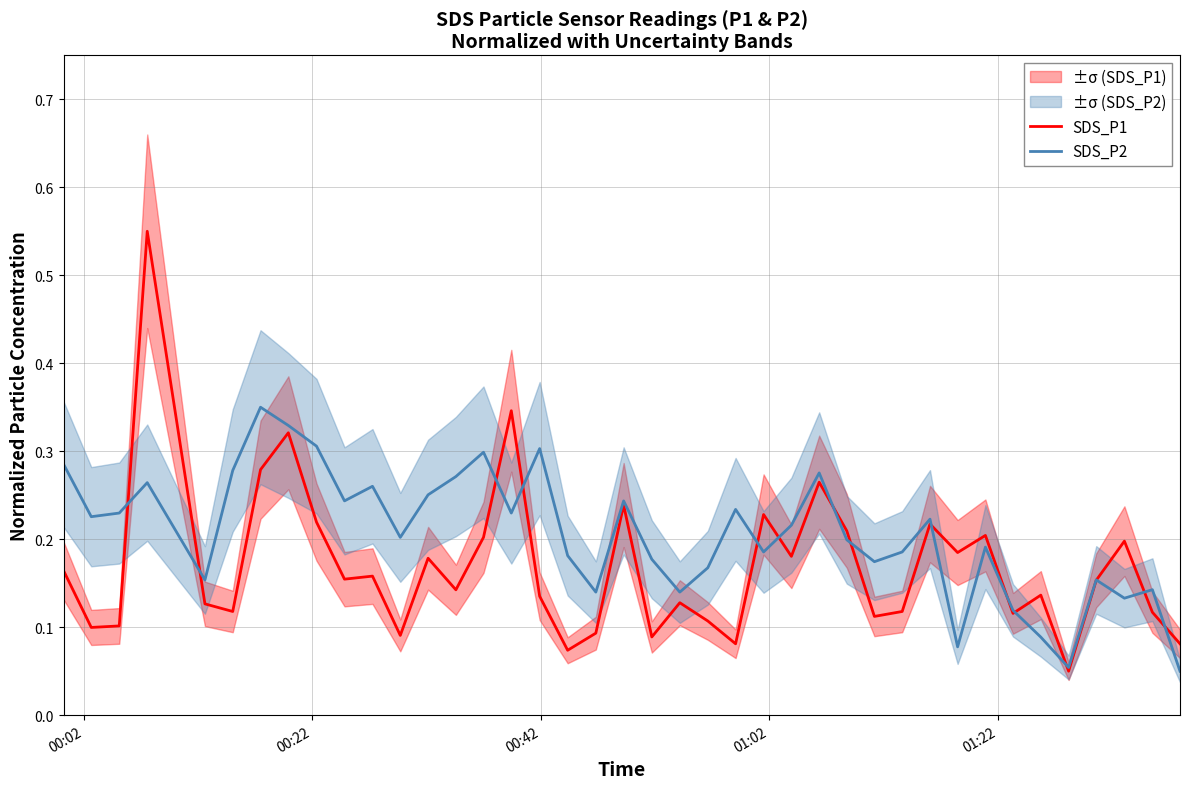

What is the greatest value displayed?

0.6